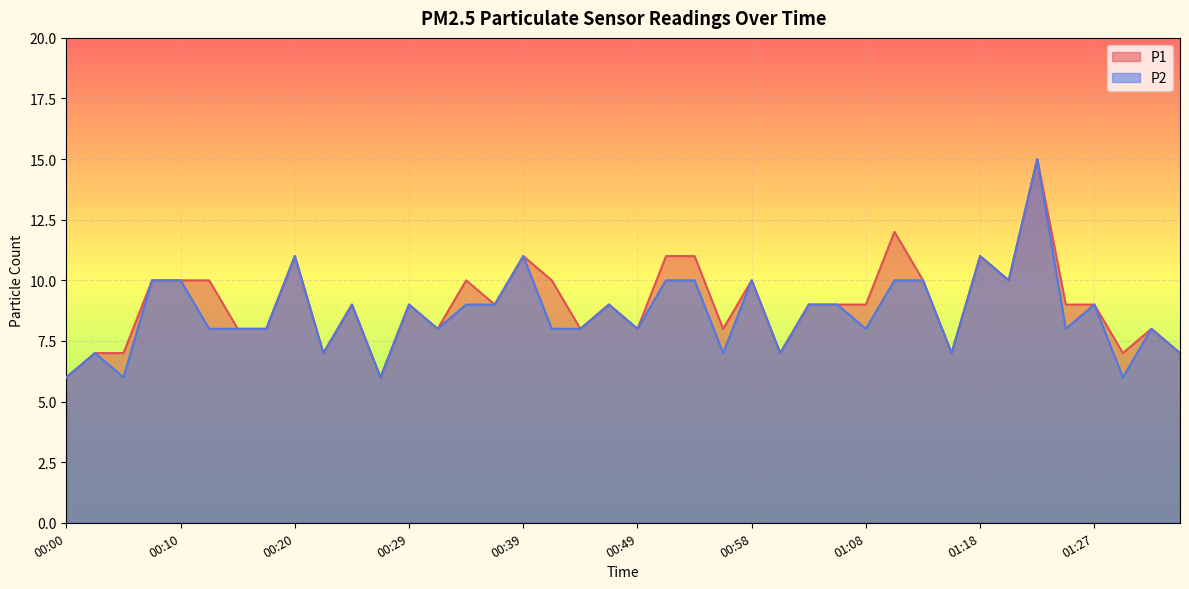

In P2, how many points are lower than both neighbors (excluding endpoints)?

12